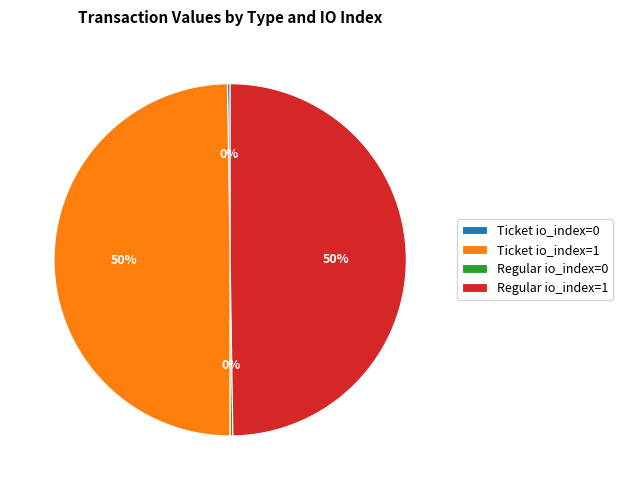

True or false: Regular io_index=1 accounts for 50% of the total.

True